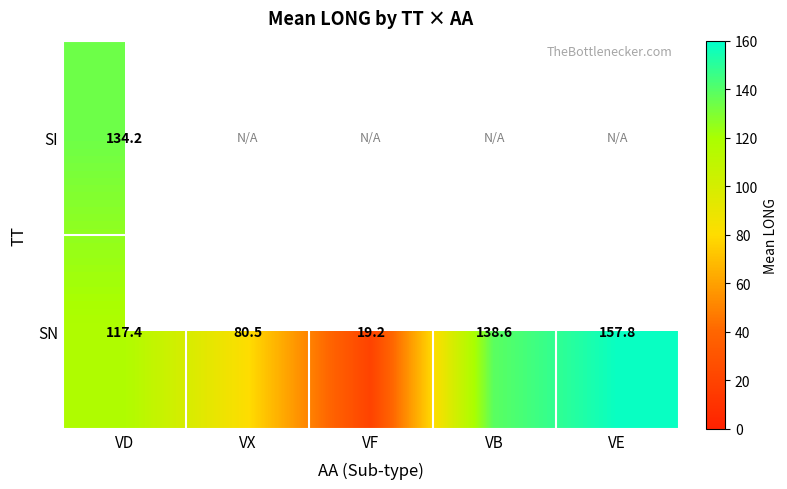

What is the difference between the highest and lowest values at VD?

16.8